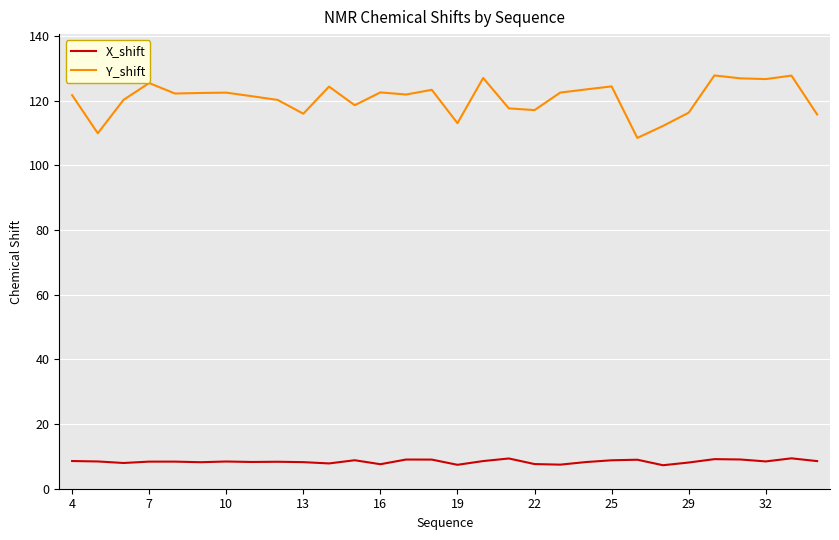

What is the maximum value for X_shift?

9.4